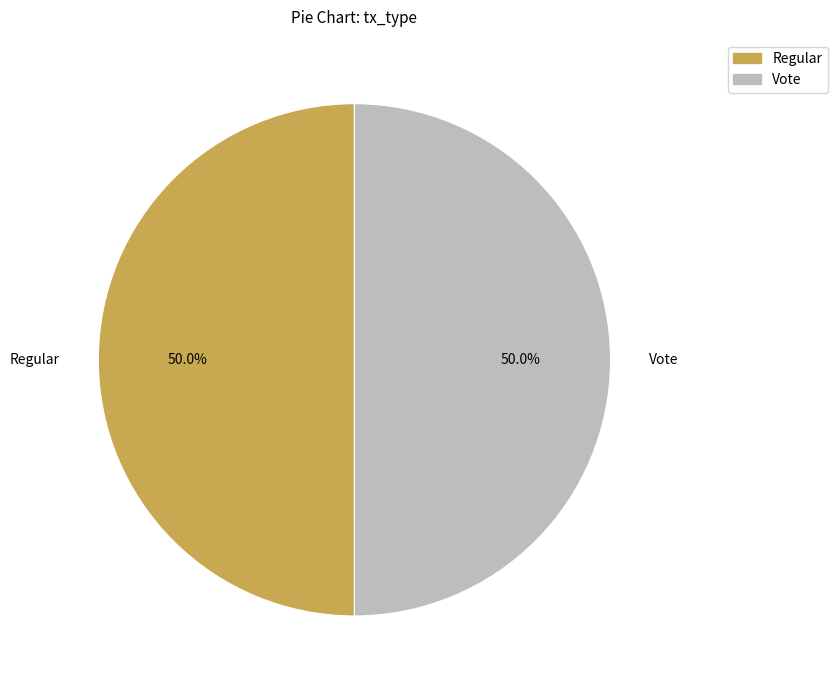

Count the number of slices in the pie.

2